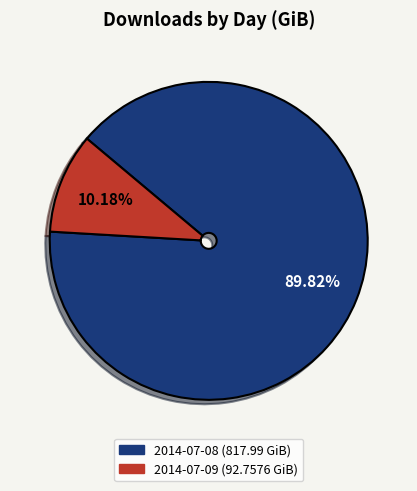

How many slices are in this pie chart?

2